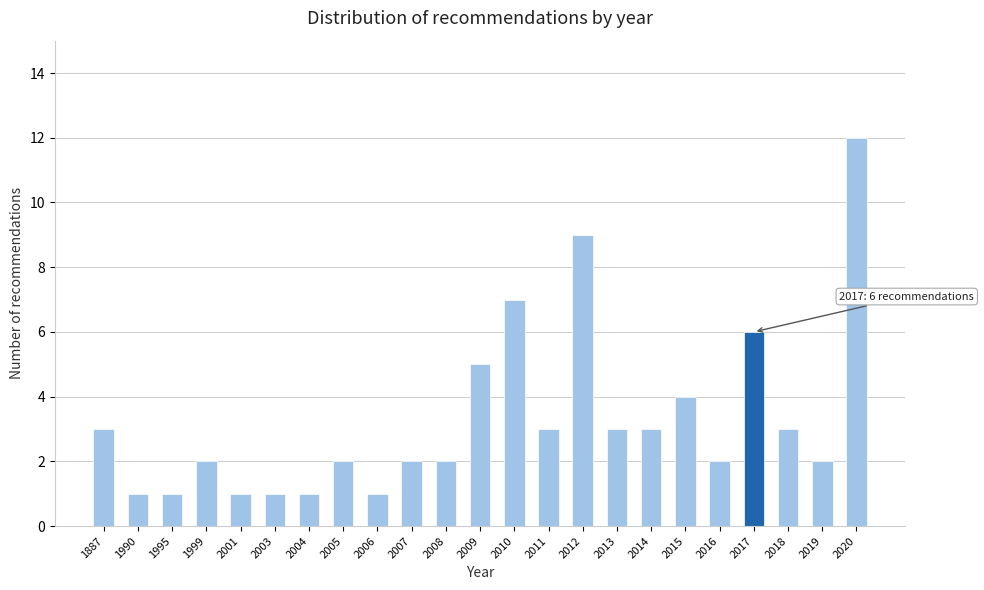

Reading left to right, list all the values displayed in this chart.

3	1	1	2	1	1	1	2	1	2	2	5	7	3	9	3	3	4	2	6	3	2	12